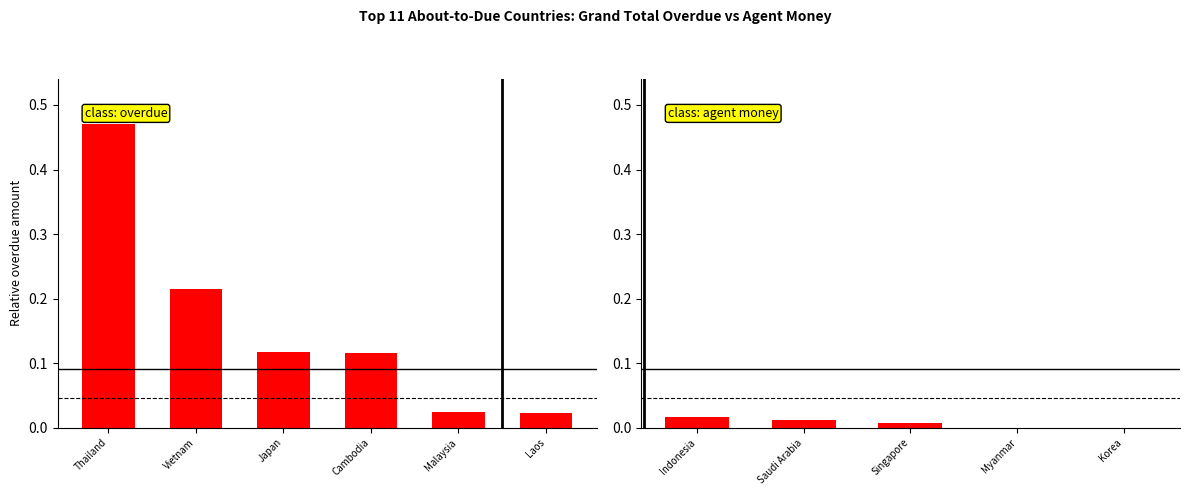

At which category is the sum across all series the highest?

Indonesia